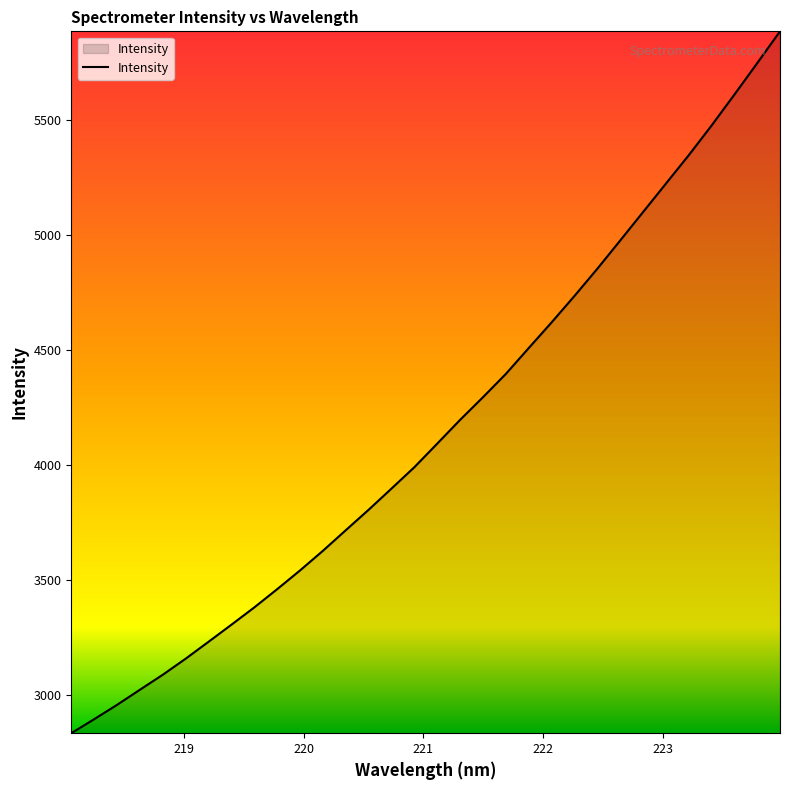

What is the smallest value displayed?

2834.7